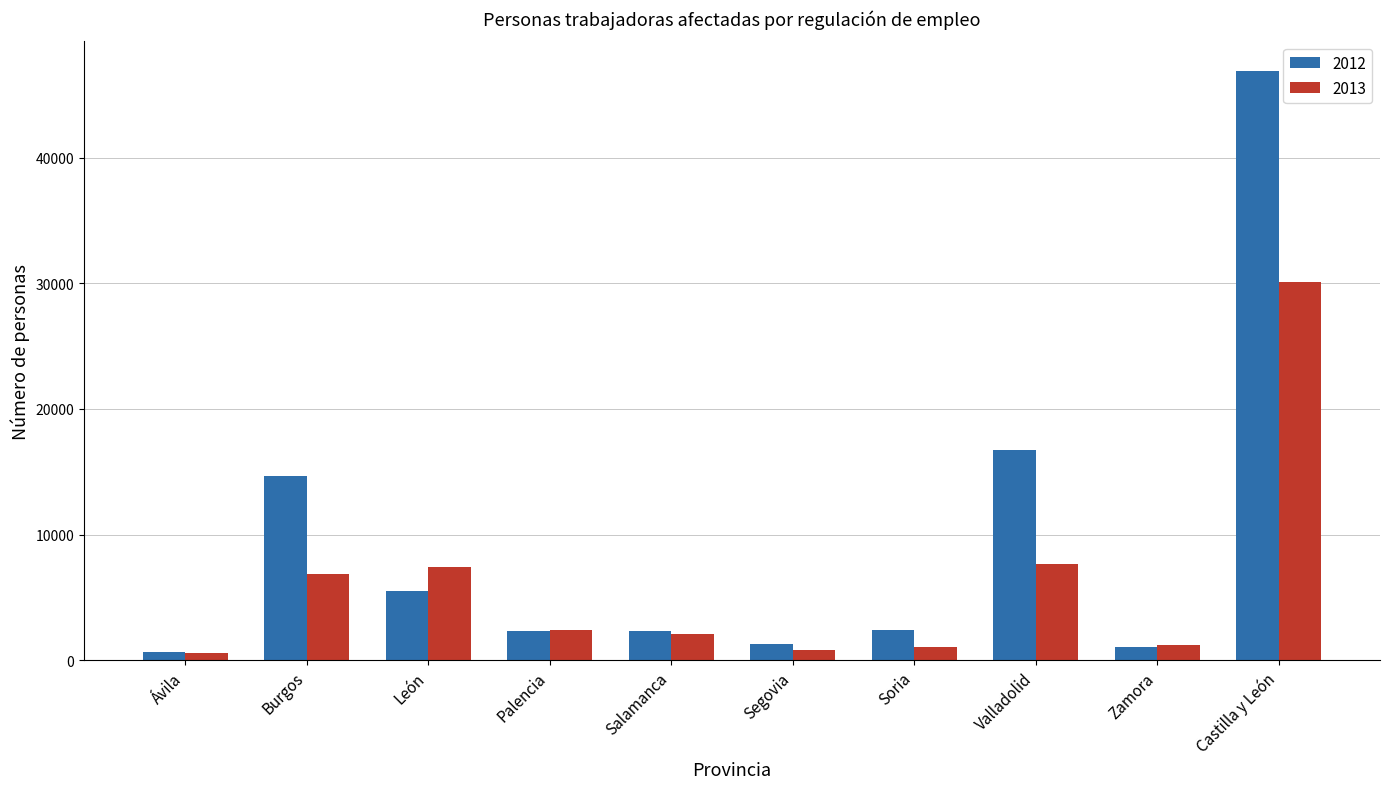

Is it true that 2012 equals 27534 at Valladolid?

False